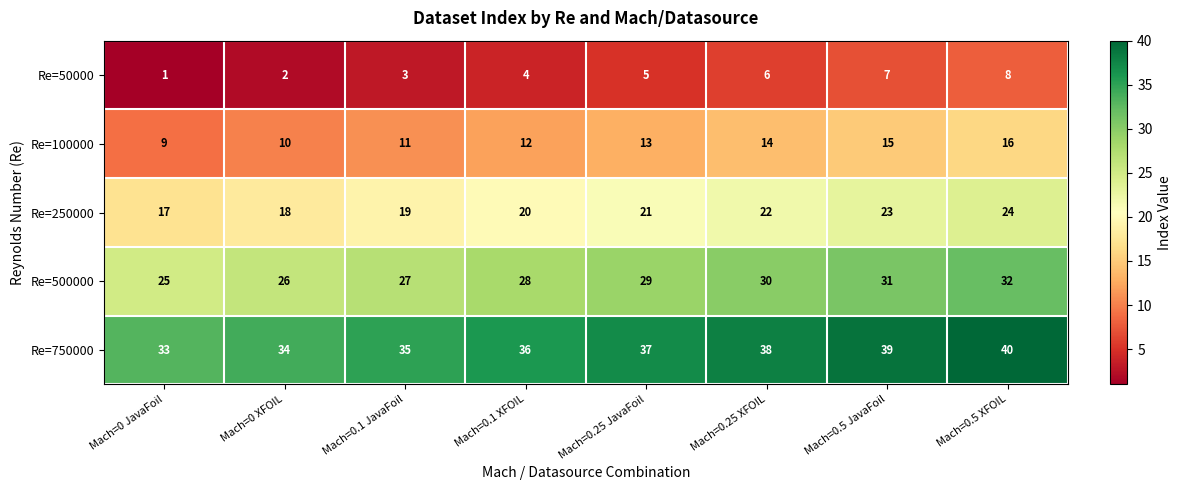

What is the difference between the maximum and minimum values in the Re=50000 series?

7